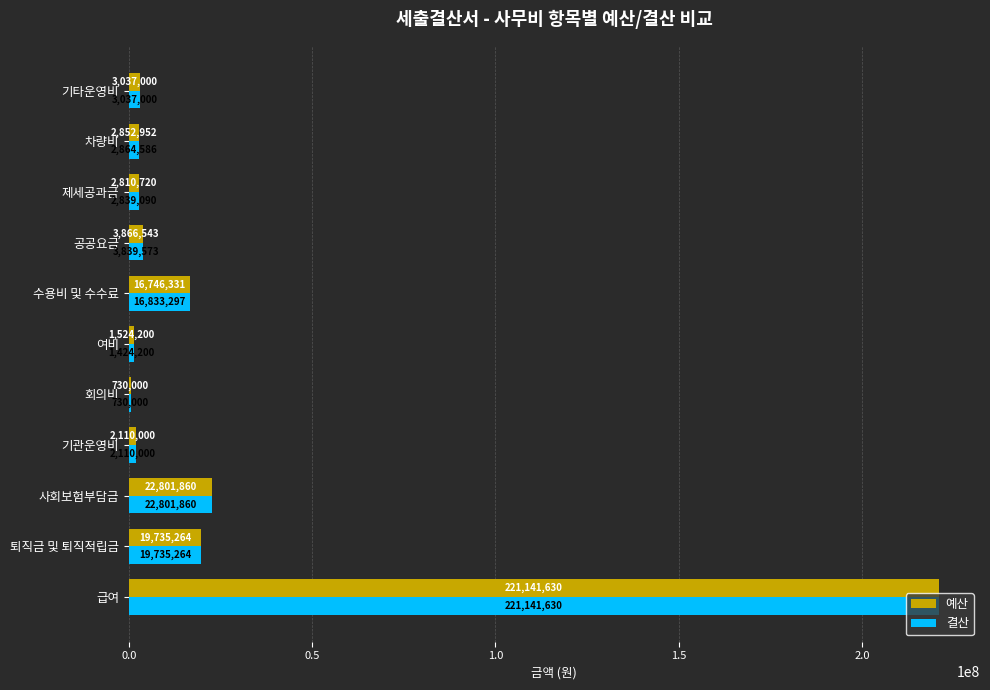

How many distinct data groups are displayed?

2